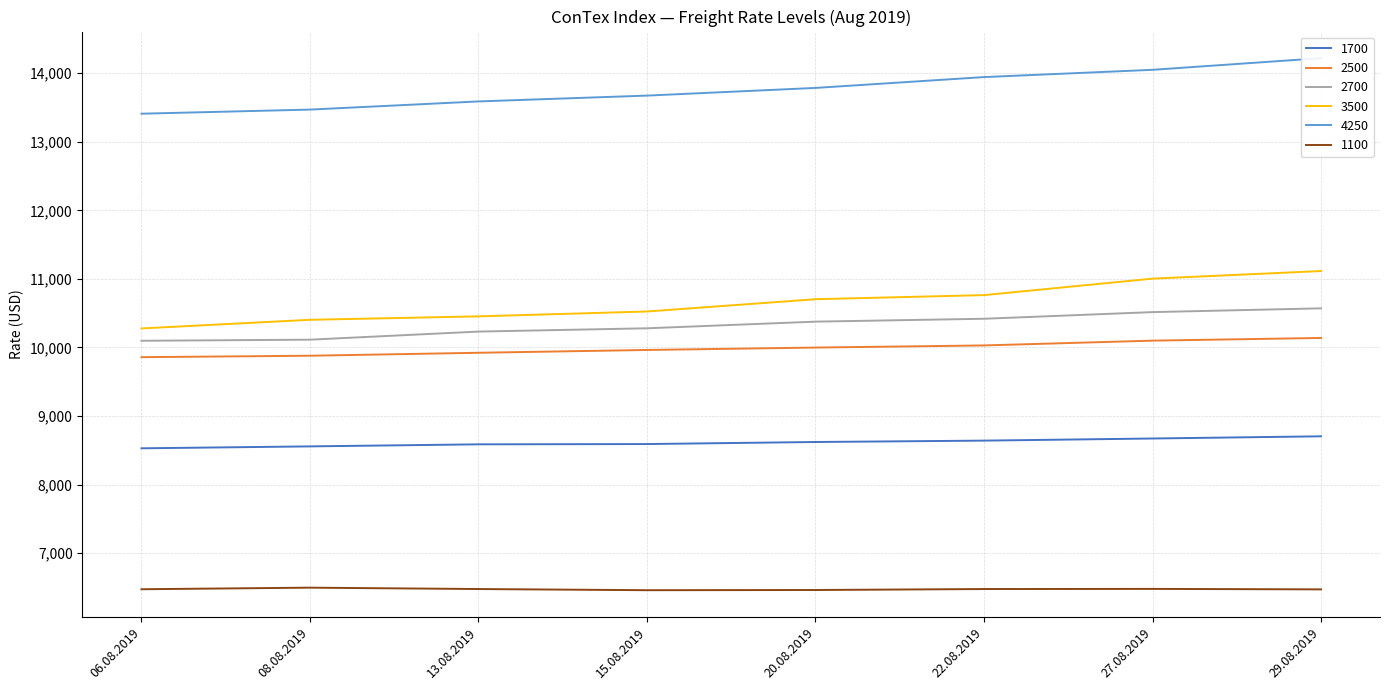

What is the difference between the 1700 values at 08.08.2019 and 29.08.2019?

147